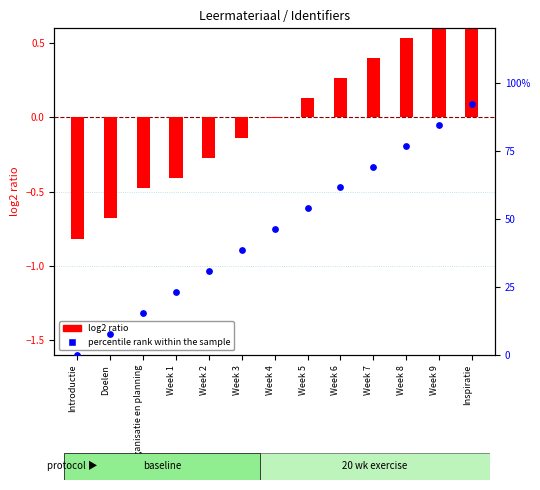

Which series contains the lowest Y value?

log2 ratio